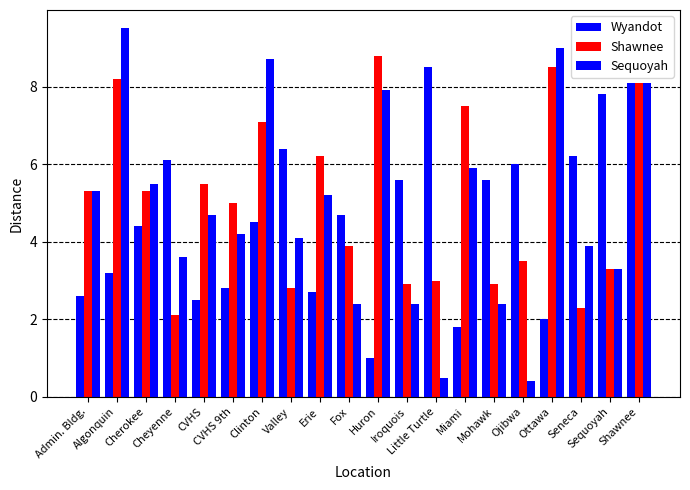

How many distinct data groups are displayed?

3